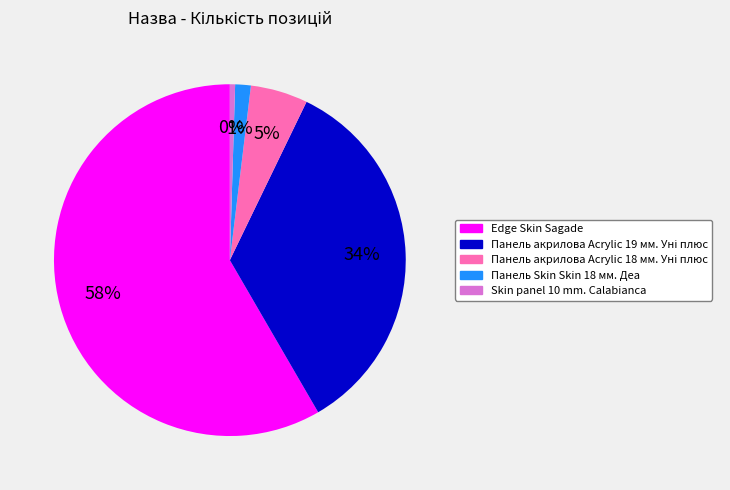

Combined, do Edge Skin Sagade and Панель Skin Skin 18 мм. Деа account for over 50%?

Yes